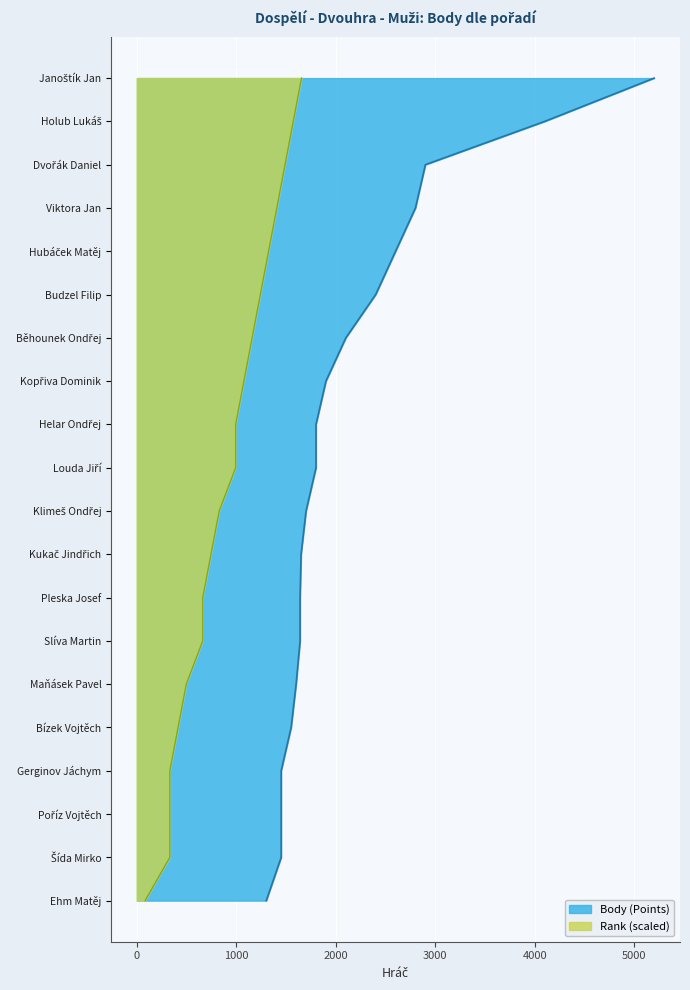

True or false: there are more than 0 points higher than both neighbors.

False